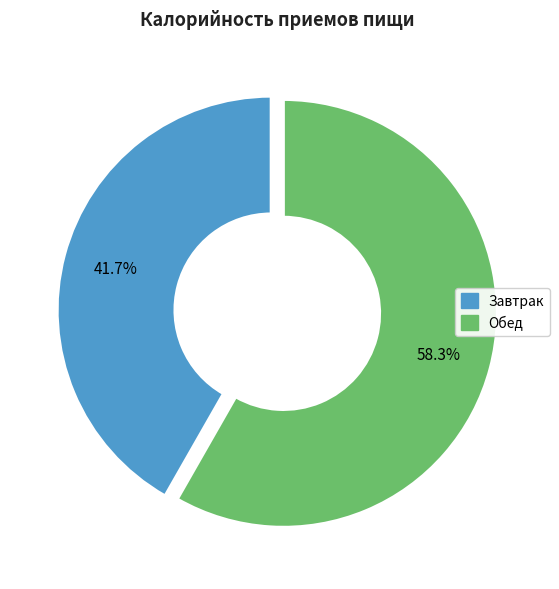

Which has a higher value, Завтрак or Обед?

Обед